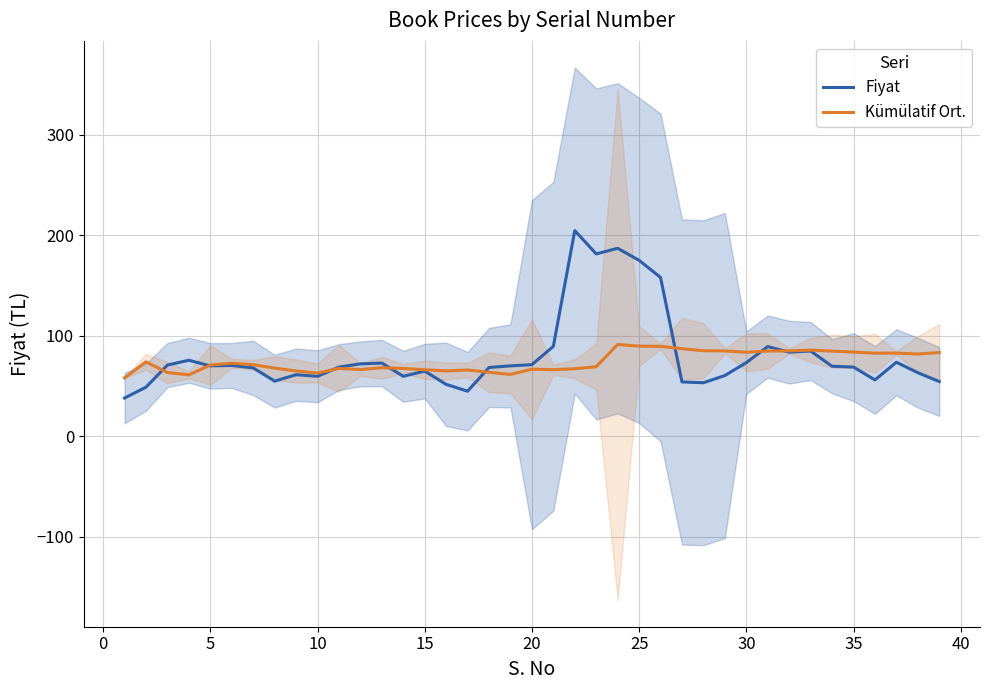

What is the maximum value for Kümülatif Ort.?

91.3